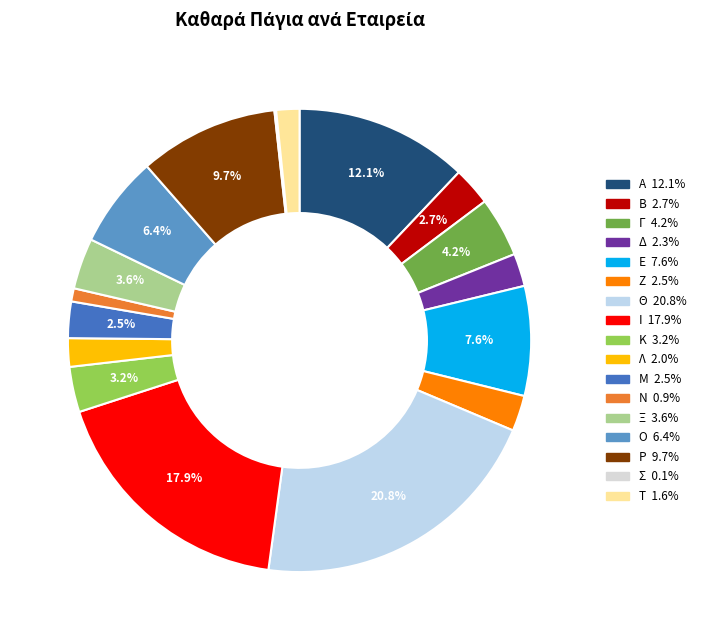

What percentage is the Ο slice, to the nearest percent?

6%